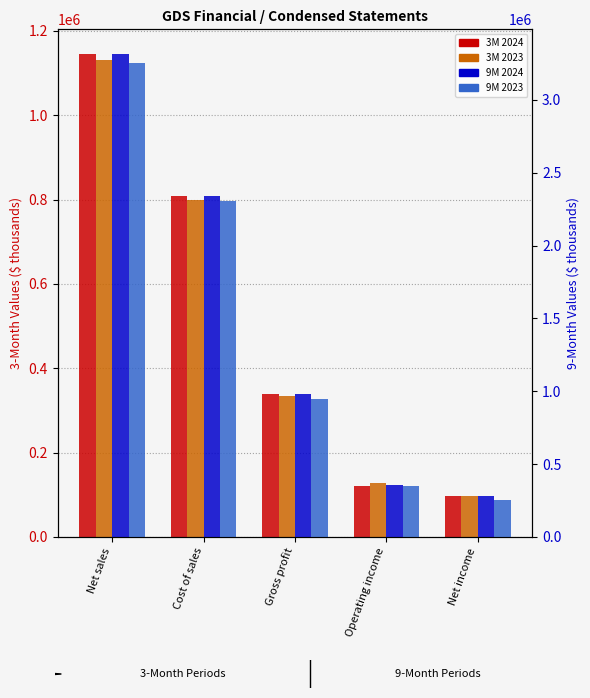

What are all the series names shown in the legend?

3M 2024, 3M 2023, 9M 2024, 9M 2023